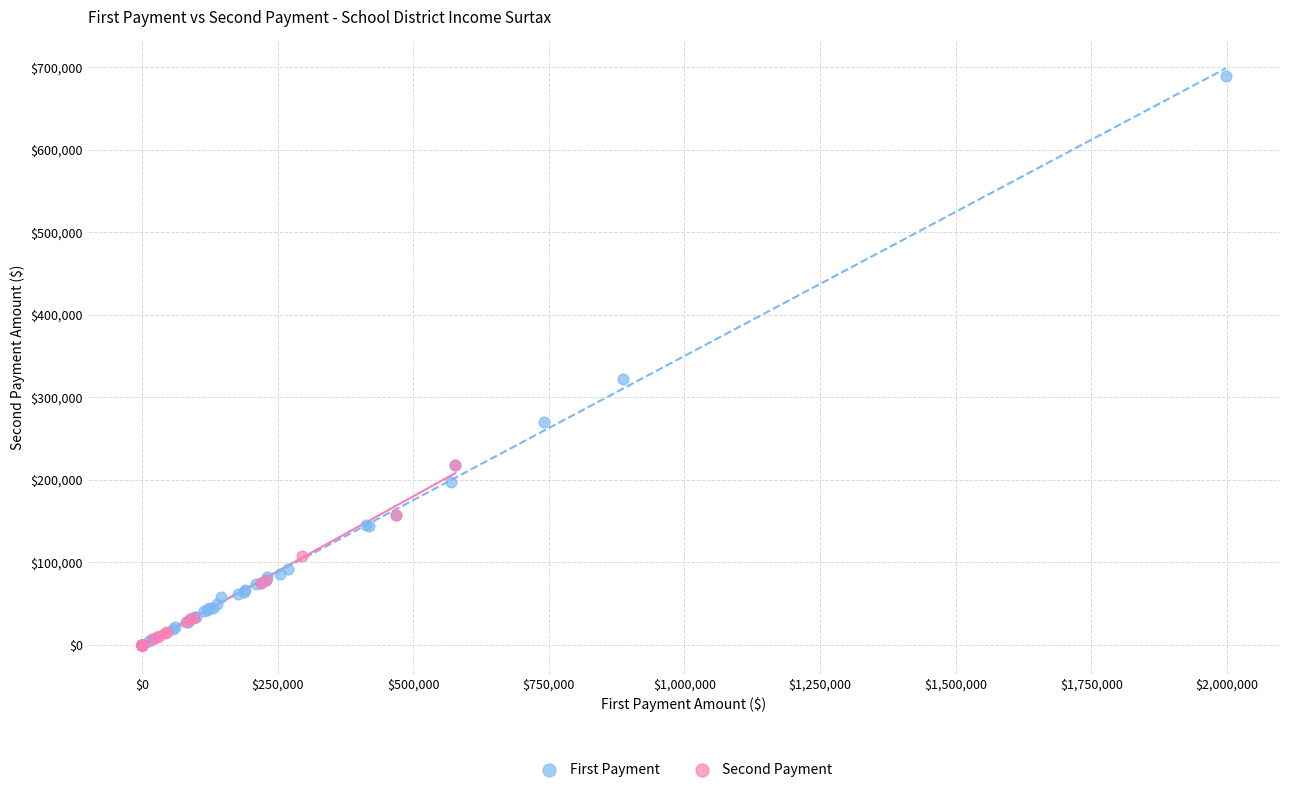

Which series has the largest Y range (max minus min)?

First Payment